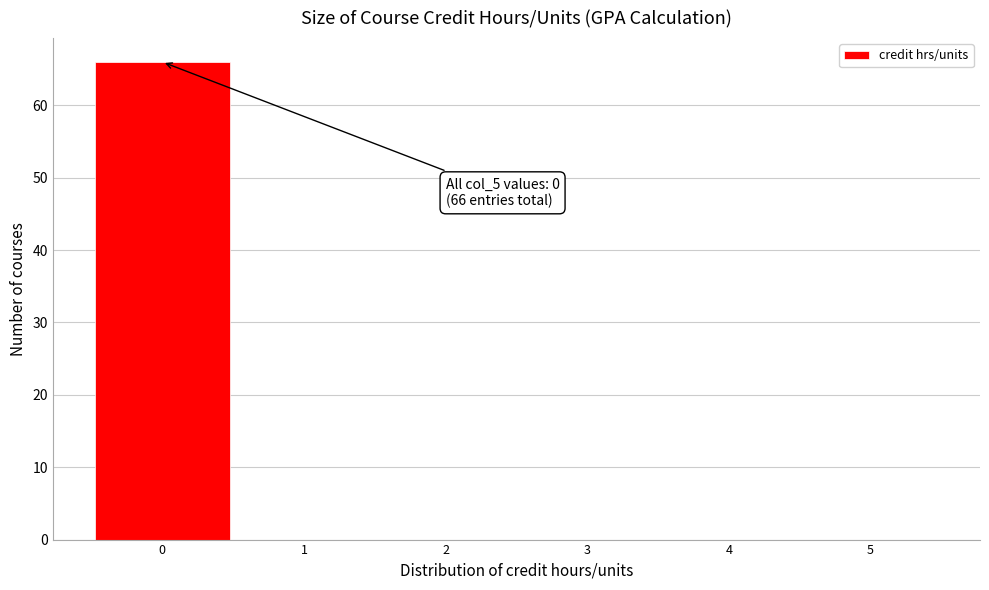

Which range on the x-axis has the tallest bar?

-0.5 to 0.5